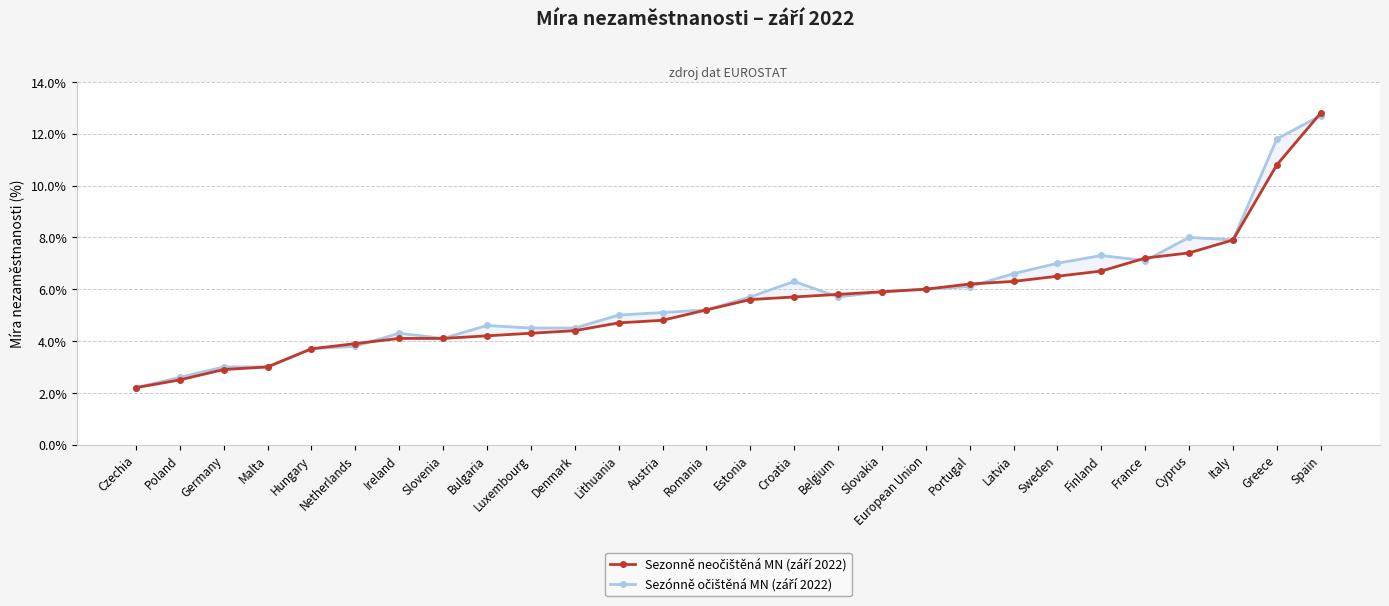

Does the chart display data point markers on the line(s)?

Yes